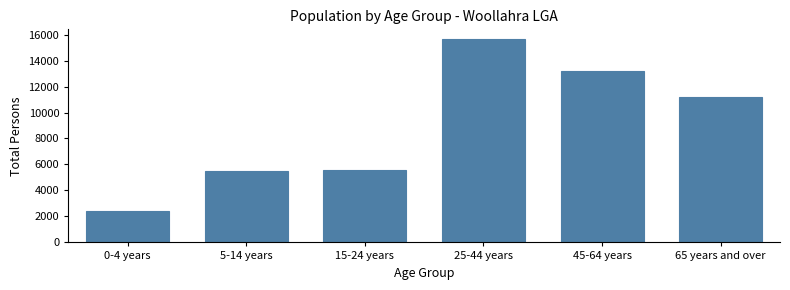

What is the change in value from 0-4 years to 45-64 years?

+10725